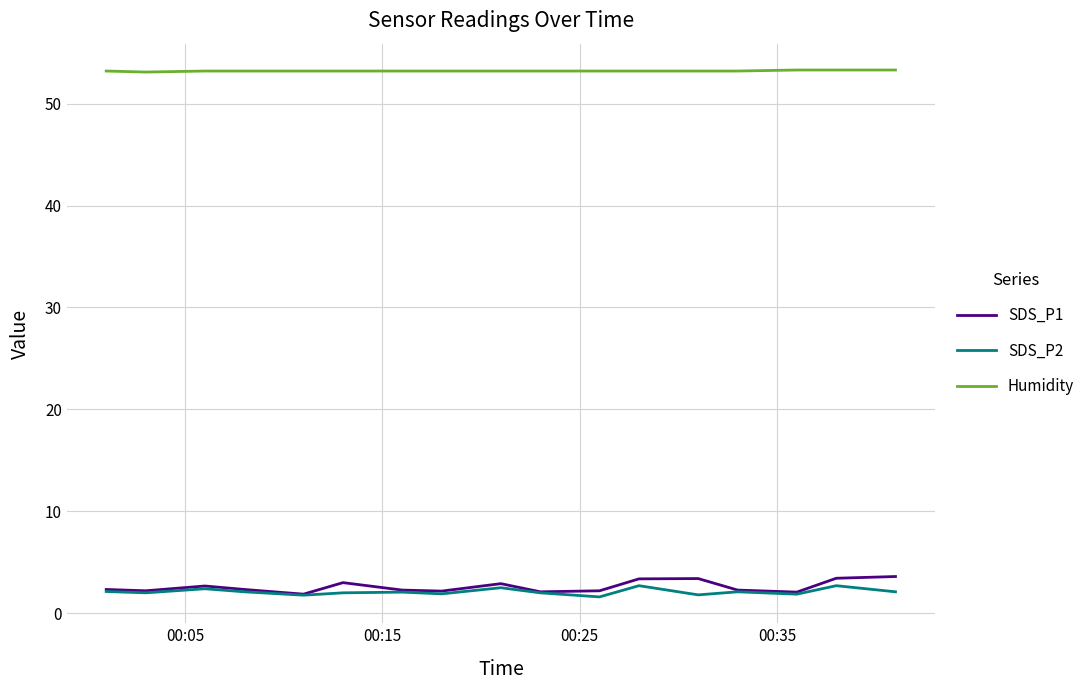

Which series has the largest total across all categories?

Humidity